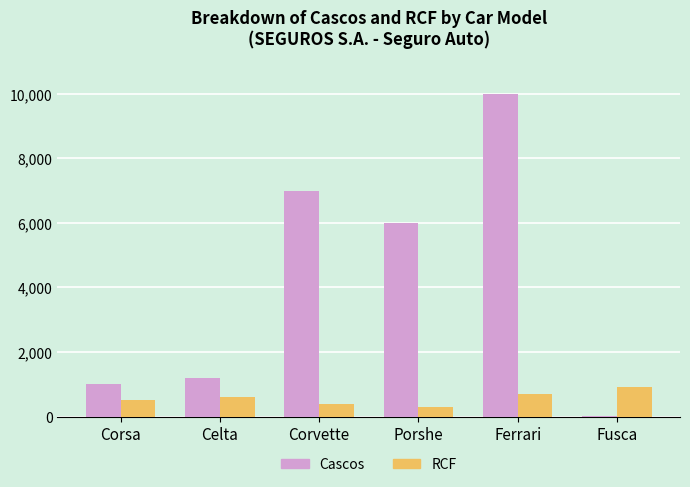

Between Corvette and Ferrari, which series saw the biggest shift?

Cascos